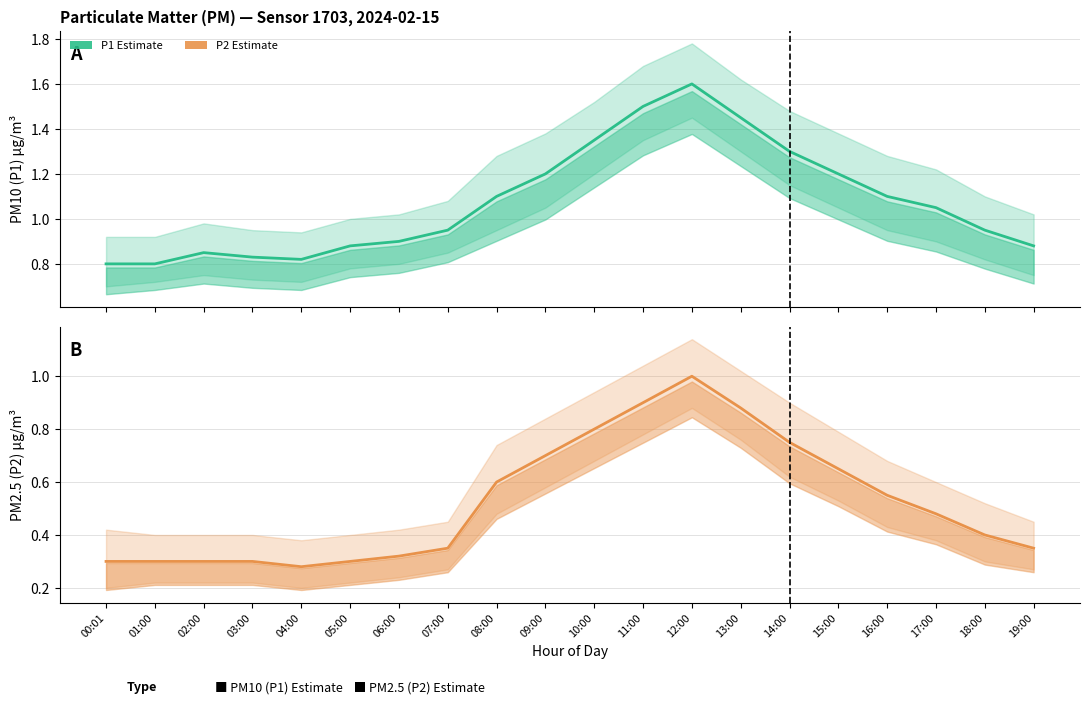

Reading left to right, list all the values displayed in this chart.

P1 (PM10): 0.8	0.8	0.8	0.8	0.8	0.9	0.9	0.9	1.1	1.2	1.4	1.5	1.6	1.4	1.3	1.2	1.1	1.1	0.9	0.9
P2 (PM2.5): 0.3	0.3	0.3	0.3	0.3	0.3	0.3	0.3	0.6	0.7	0.8	0.9	1.0	0.9	0.8	0.7	0.6	0.5	0.4	0.3